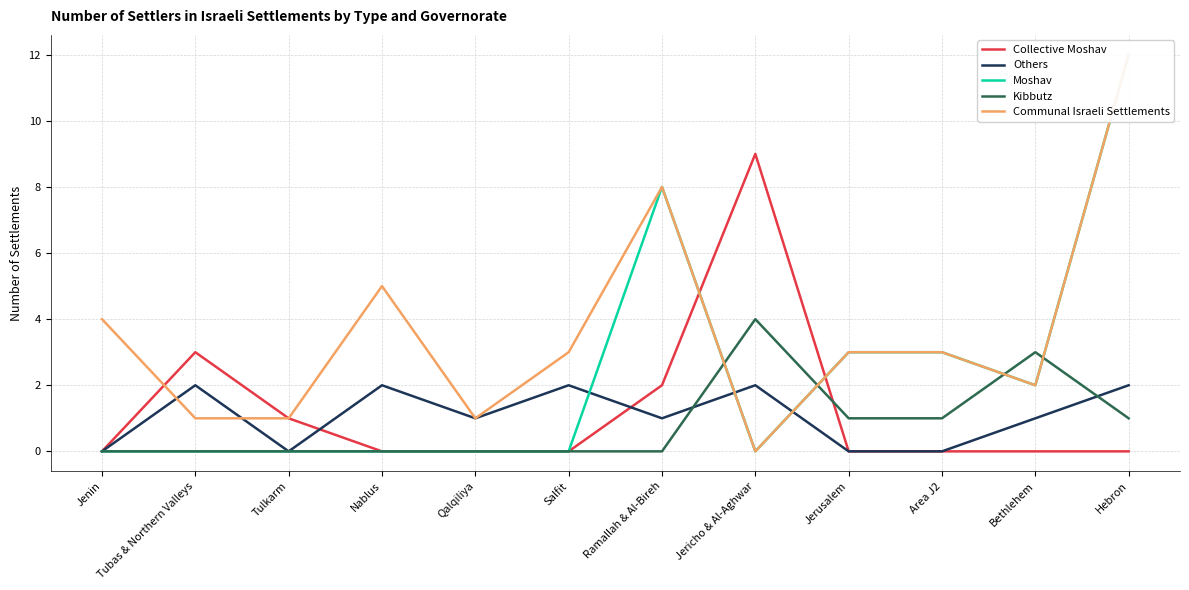

What is the label of the 6th point from the left?

Salfit